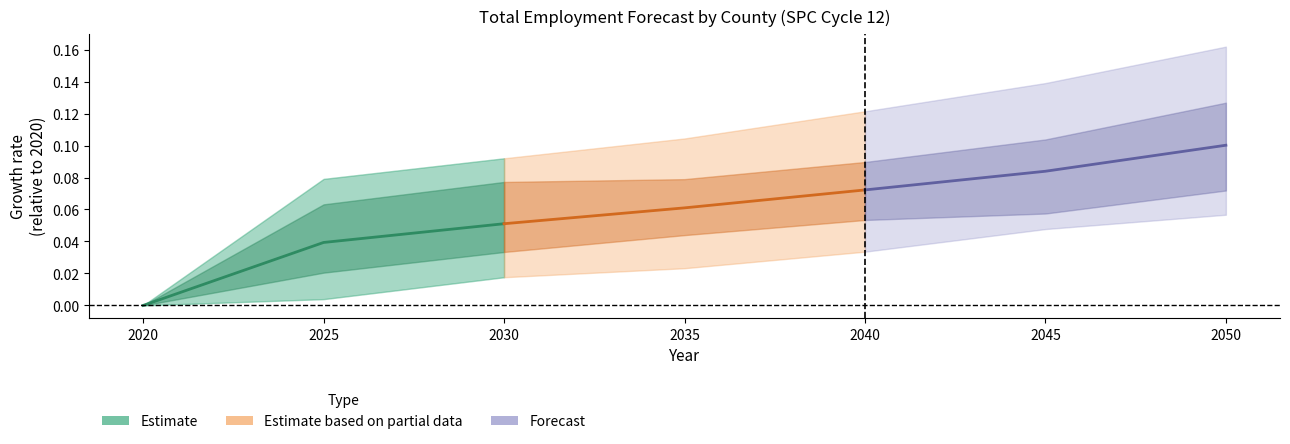

The value of Estimate at 2025 is 0.0. True or false?

True